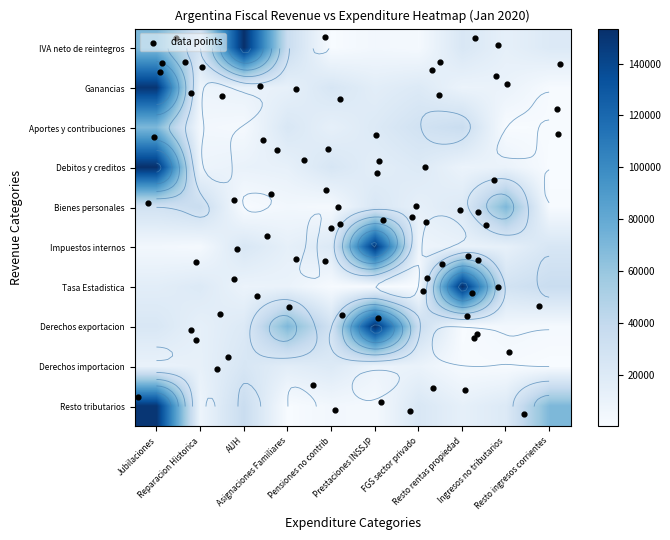

Which has a higher value, 4 or 7?

4